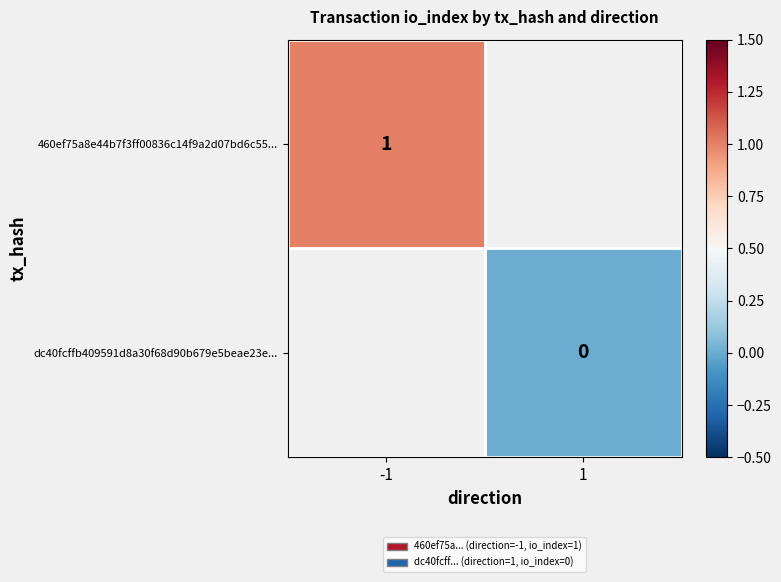

Is it true that 460ef75a8e44b7f3ff00836c14f9a2d07bd6c55... equals 1 at -1?

True